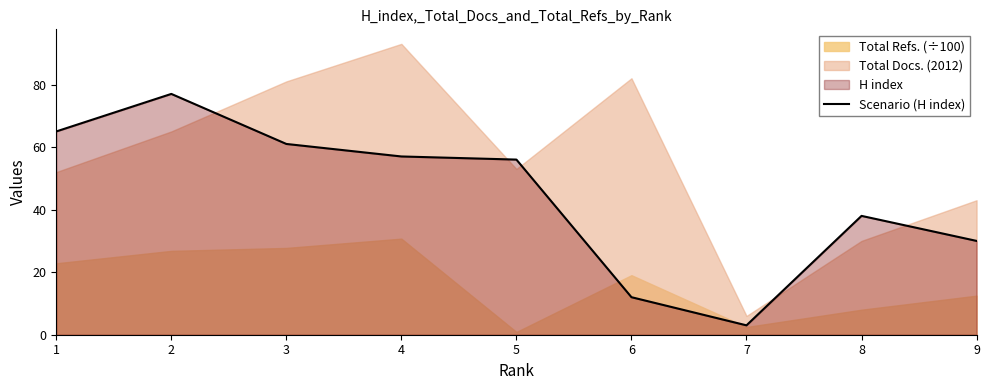

What value does the data have at 3?

61